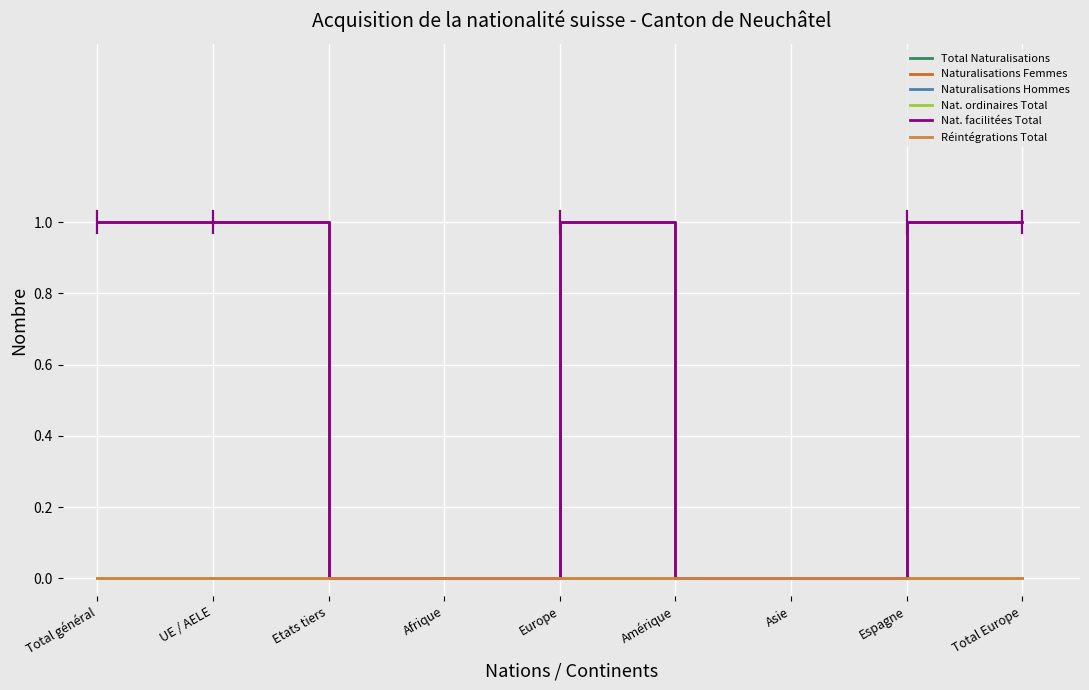

Does the chart display data point markers on the line(s)?

No